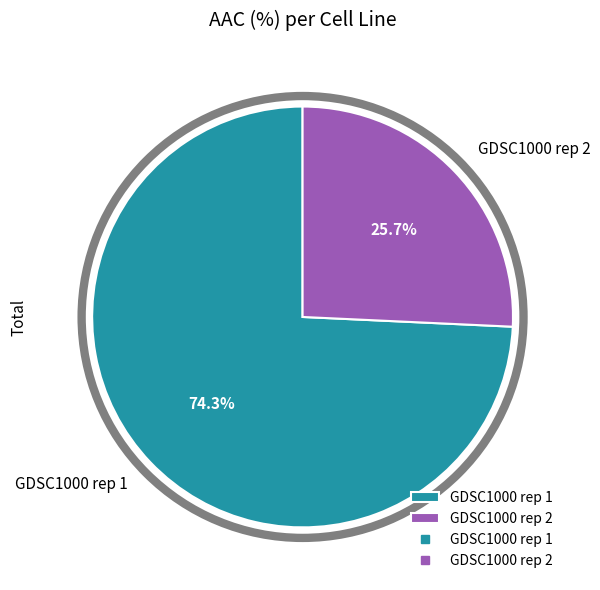

Does GDSC1000 rep 2 account for over 50% of the chart?

No